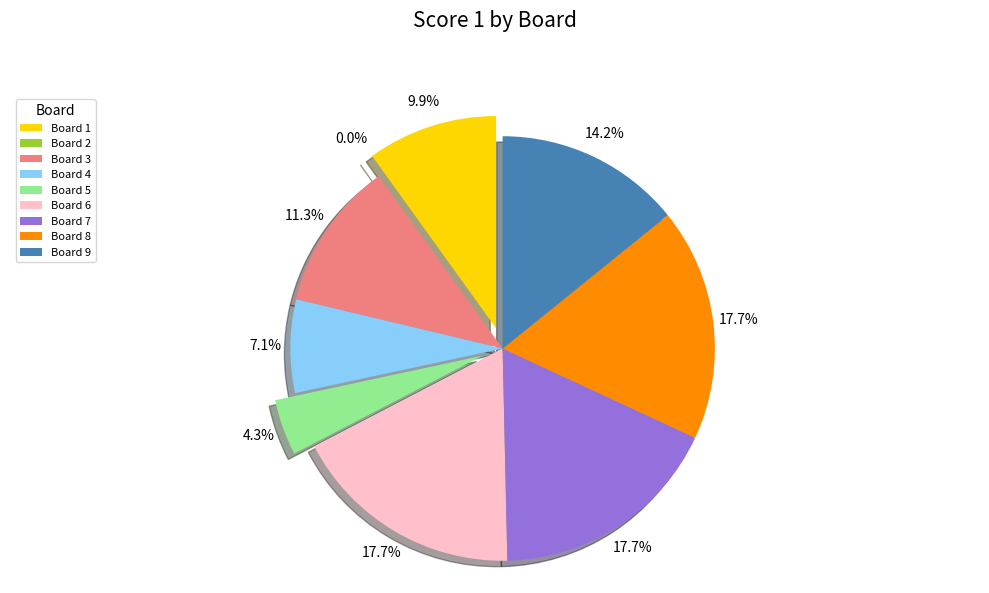

Which slice is the largest?

Board 6